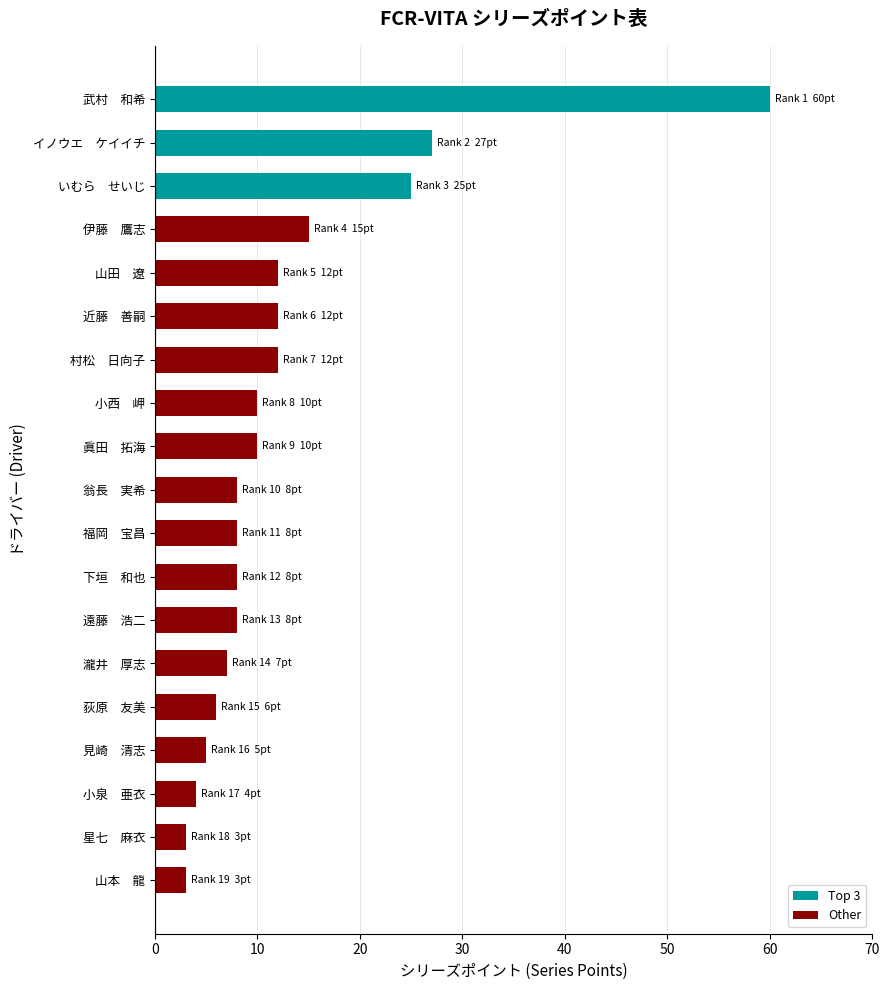

How many bars are there in total?

19